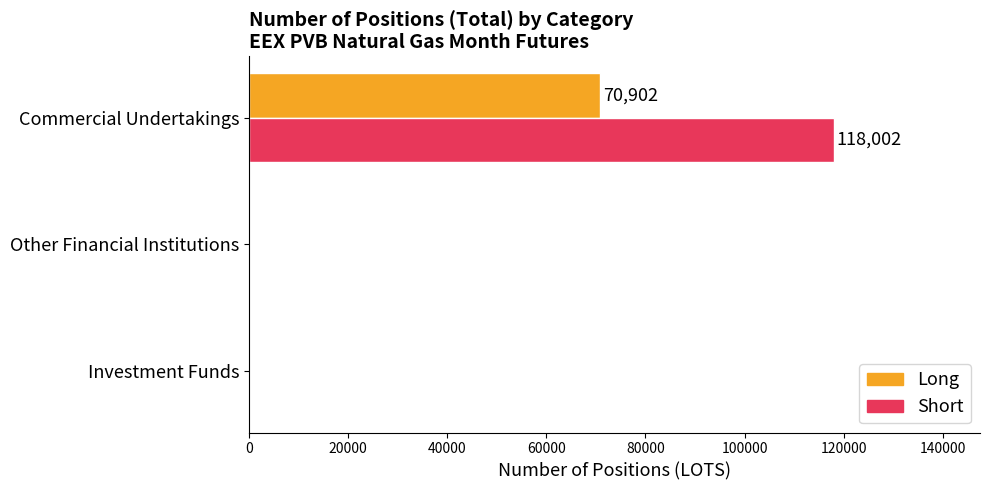

The Short series shows 118002 at Commercial Undertakings. True or false?

True